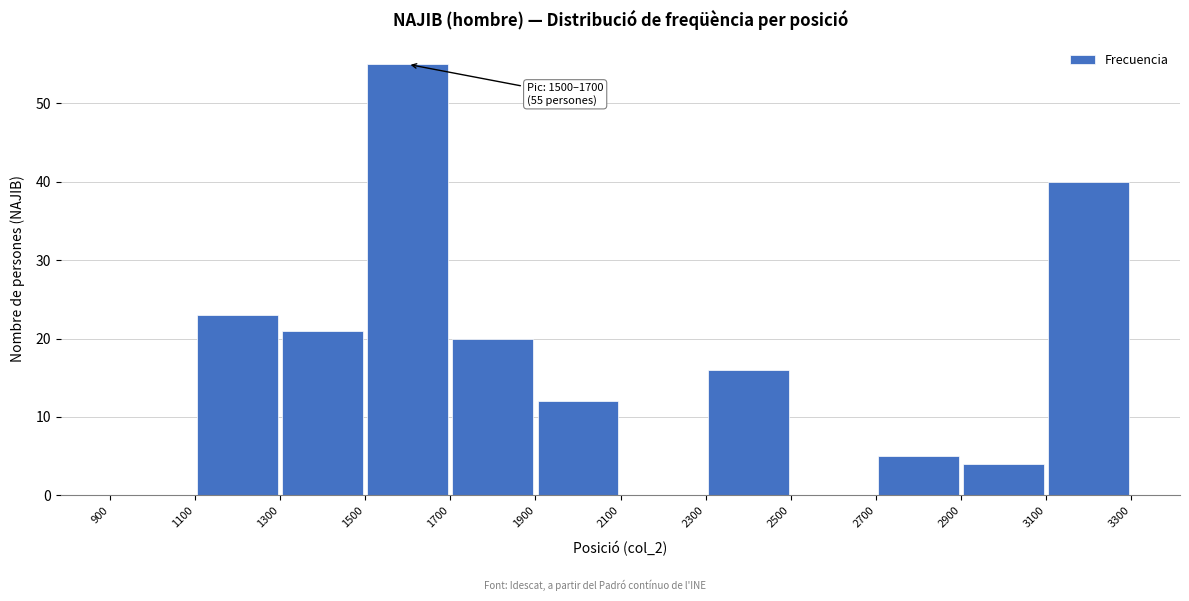

Which range on the x-axis has the tallest bar?

1500 to 1700